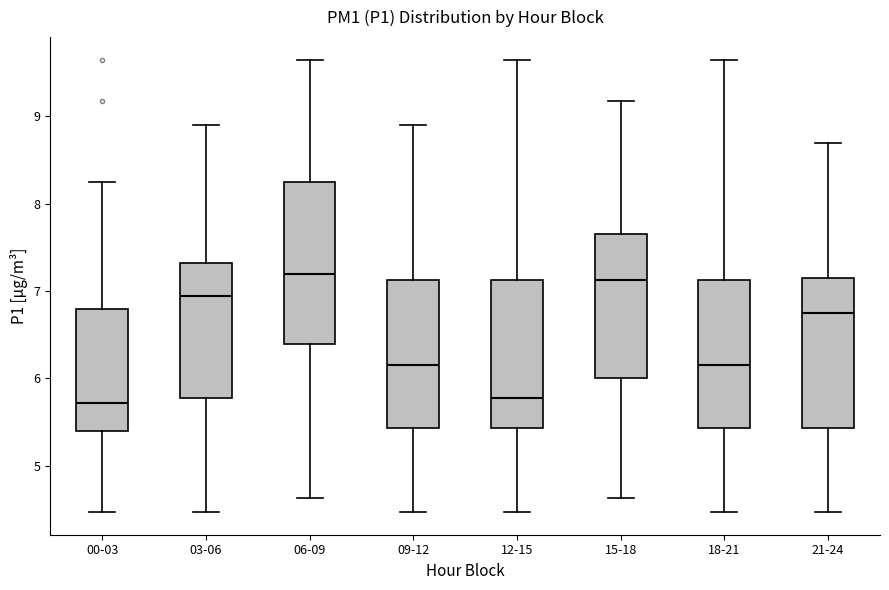

Reading left to right, transcribe this box plot: for each box, give where its median line is, the range the box spans, and where its two whiskers end, as read against the y-axis. The values are not printed on the chart, so give them approximately, as read against the axis.

00-03: median 5.7, box 5.4 to 6.8, whiskers 4.5 to 8.3
03-06: median 7.0, box 5.8 to 7.3, whiskers 4.5 to 8.9
06-09: median 7.2, box 6.4 to 8.3, whiskers 4.6 to 9.7
09-12: median 6.2, box 5.4 to 7.1, whiskers 4.5 to 8.9
12-15: median 5.8, box 5.4 to 7.1, whiskers 4.5 to 9.7
15-18: median 7.1, box 6.0 to 7.7, whiskers 4.6 to 9.2
18-21: median 6.2, box 5.4 to 7.1, whiskers 4.5 to 9.7
21-24: median 6.8, box 5.4 to 7.2, whiskers 4.5 to 8.7